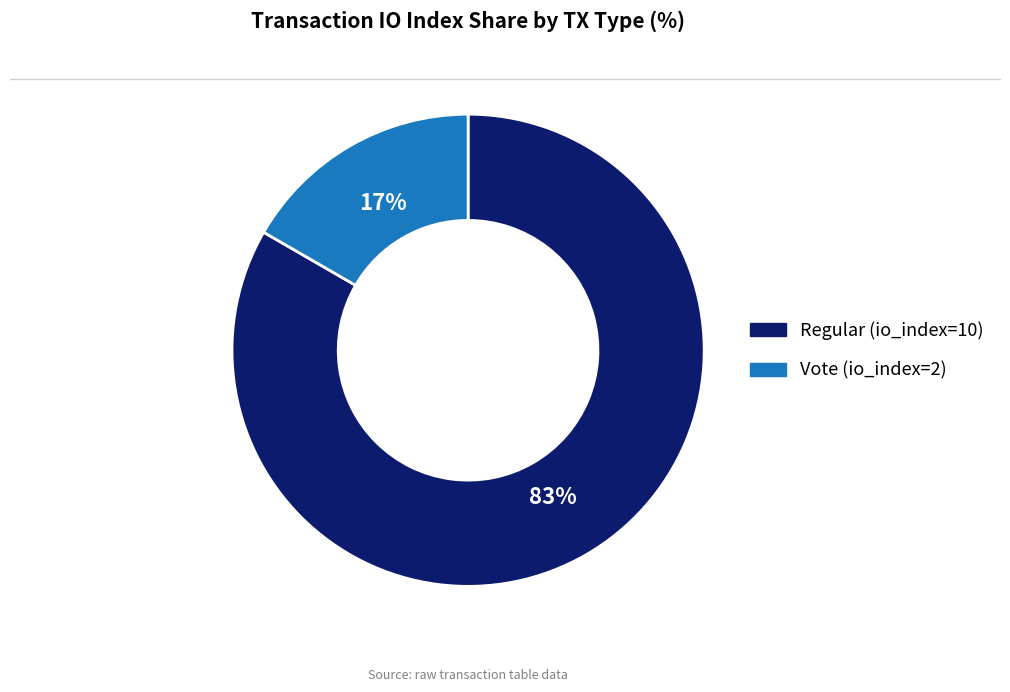

What is the smallest slice in the pie chart?

Vote (io_index=2)